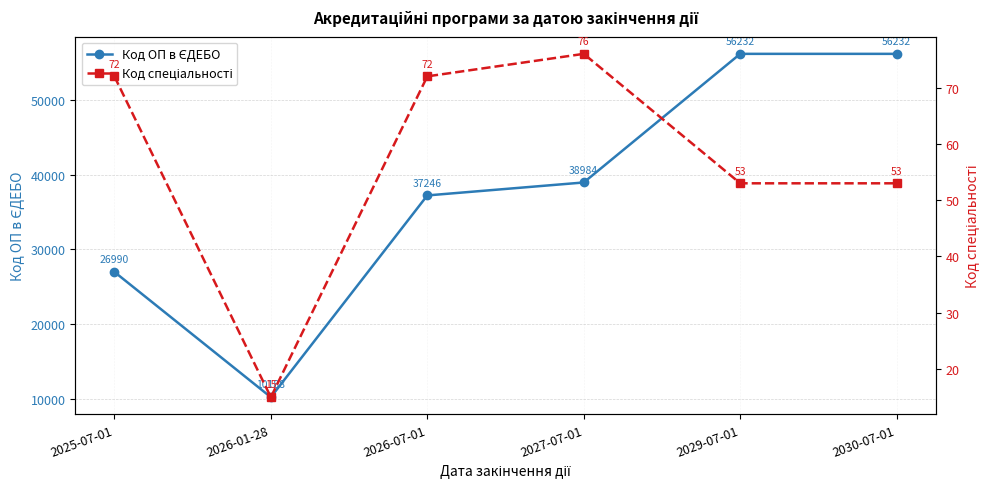

What is the difference between the maximum and minimum values in the Код спеціальності series?

61